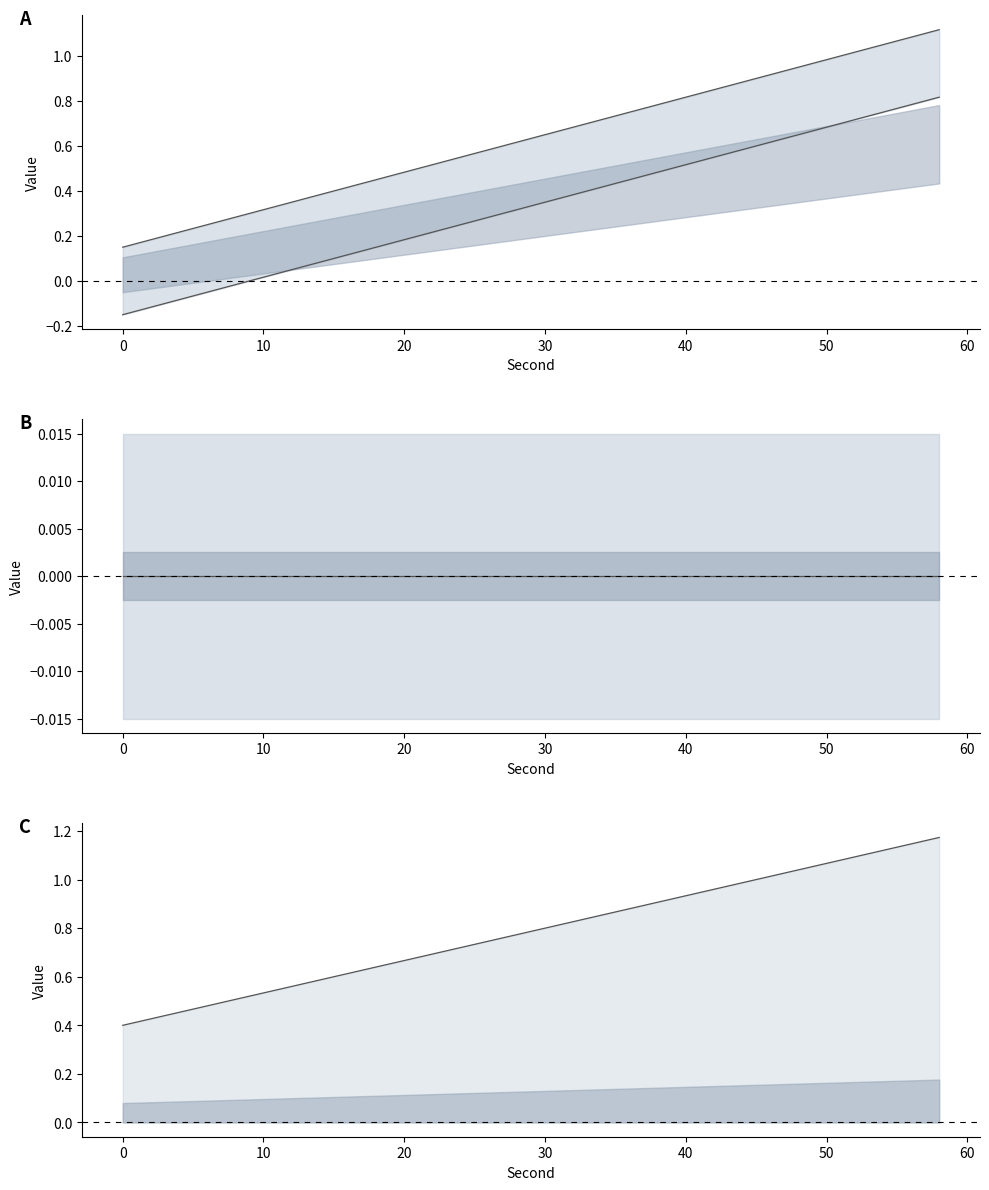

The fractional second series shows 1.6 at 26. True or false?

False